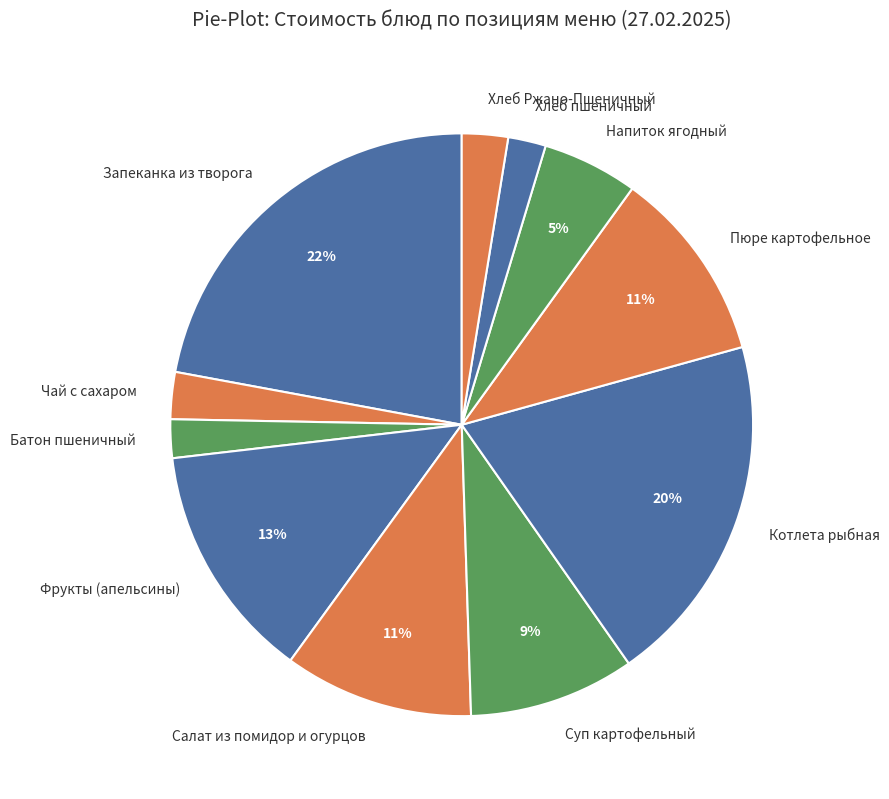

True or false: Батон пшеничный accounts for 2% of the total.

True